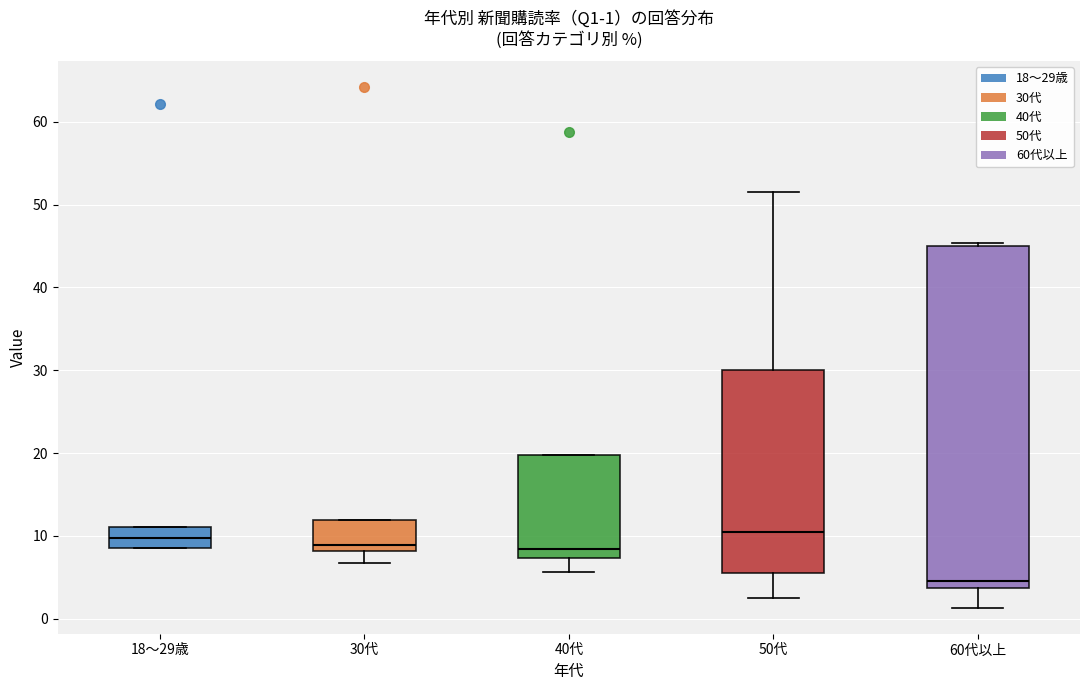

Comparing the boxes themselves (not the whiskers), which one is the tallest?

60代以上